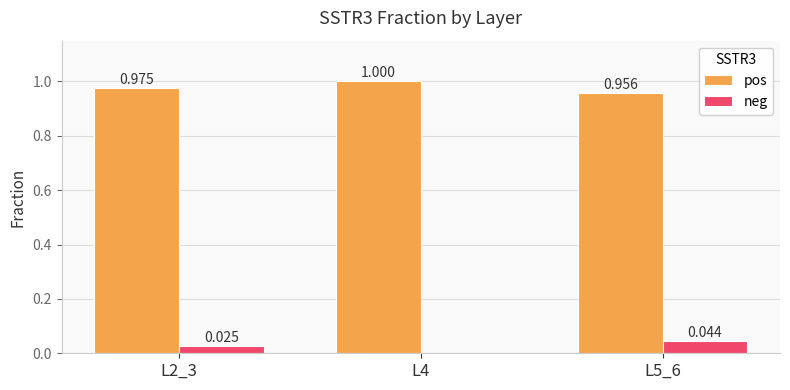

Which series has the largest total across all categories?

pos